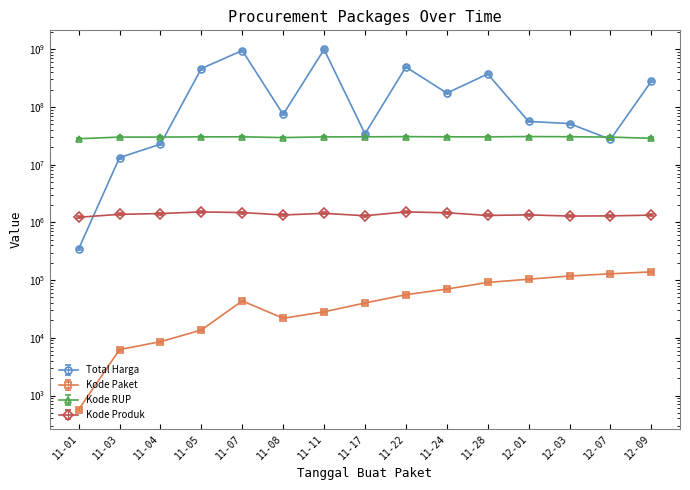

How many intersections are there between Kode RUP and Total Harga?

3